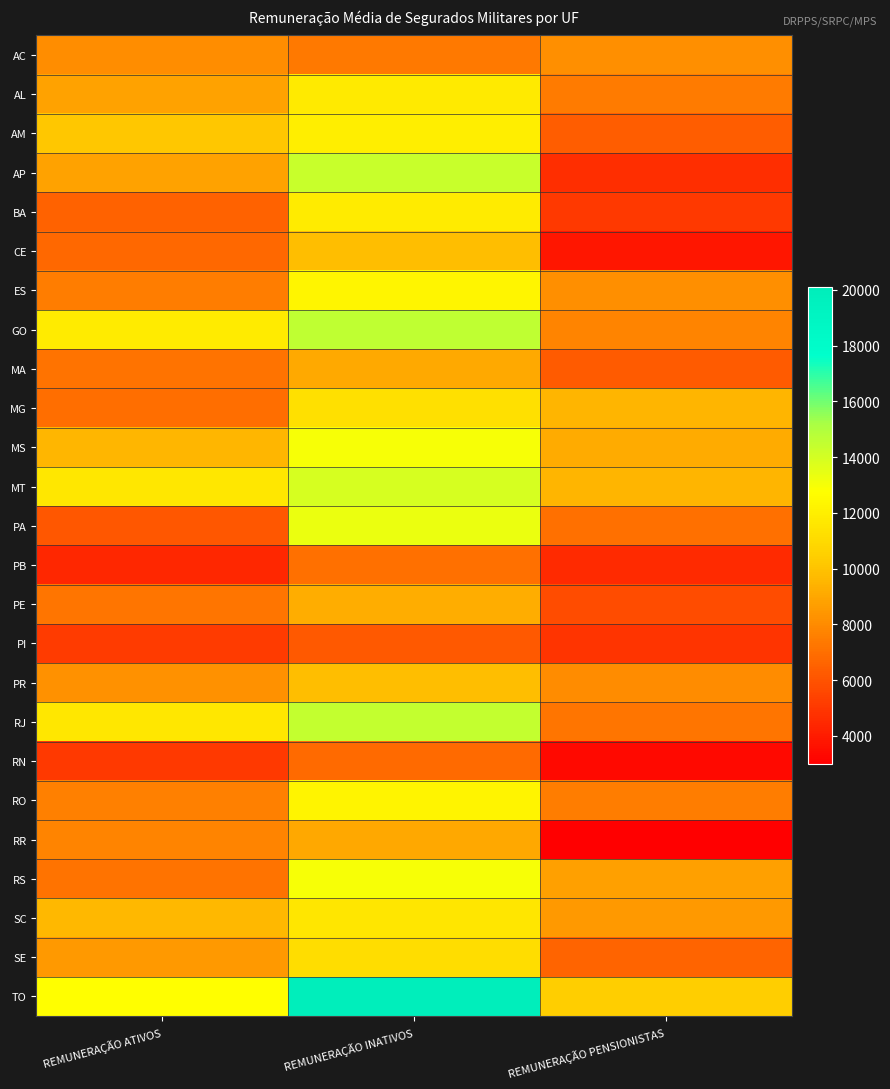

At which category is the sum across all series the highest?

REMUNERAÇÃO INATIVOS